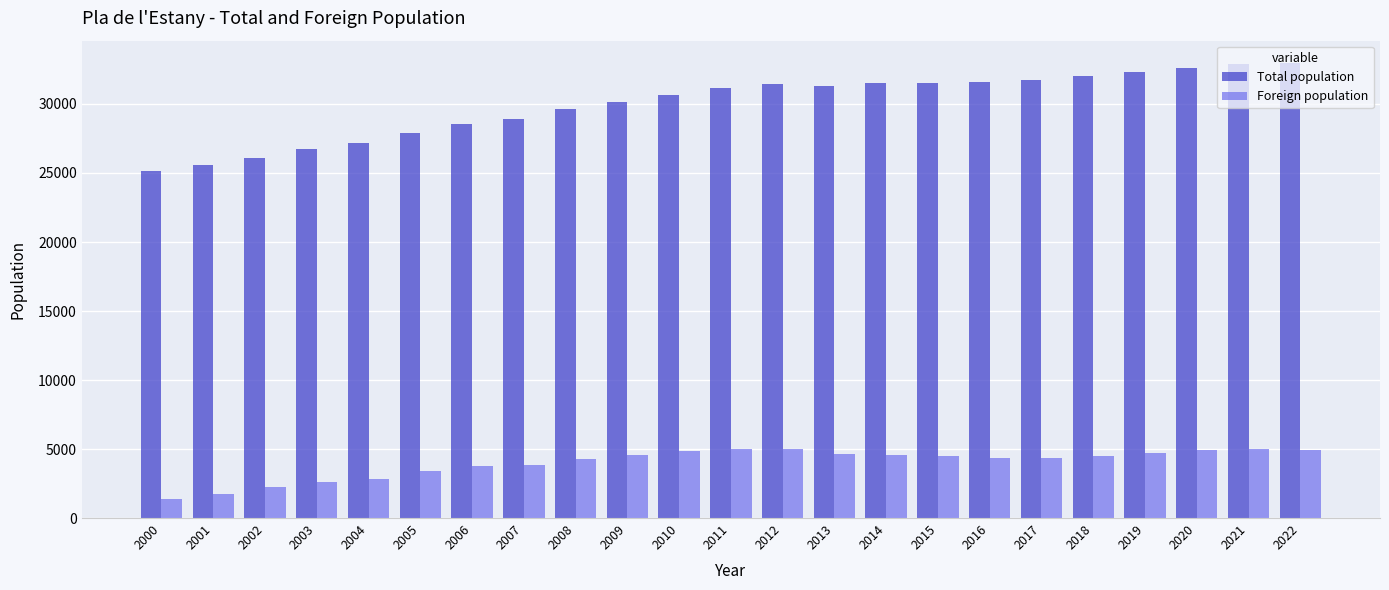

Which series has the largest total across all categories?

Total population